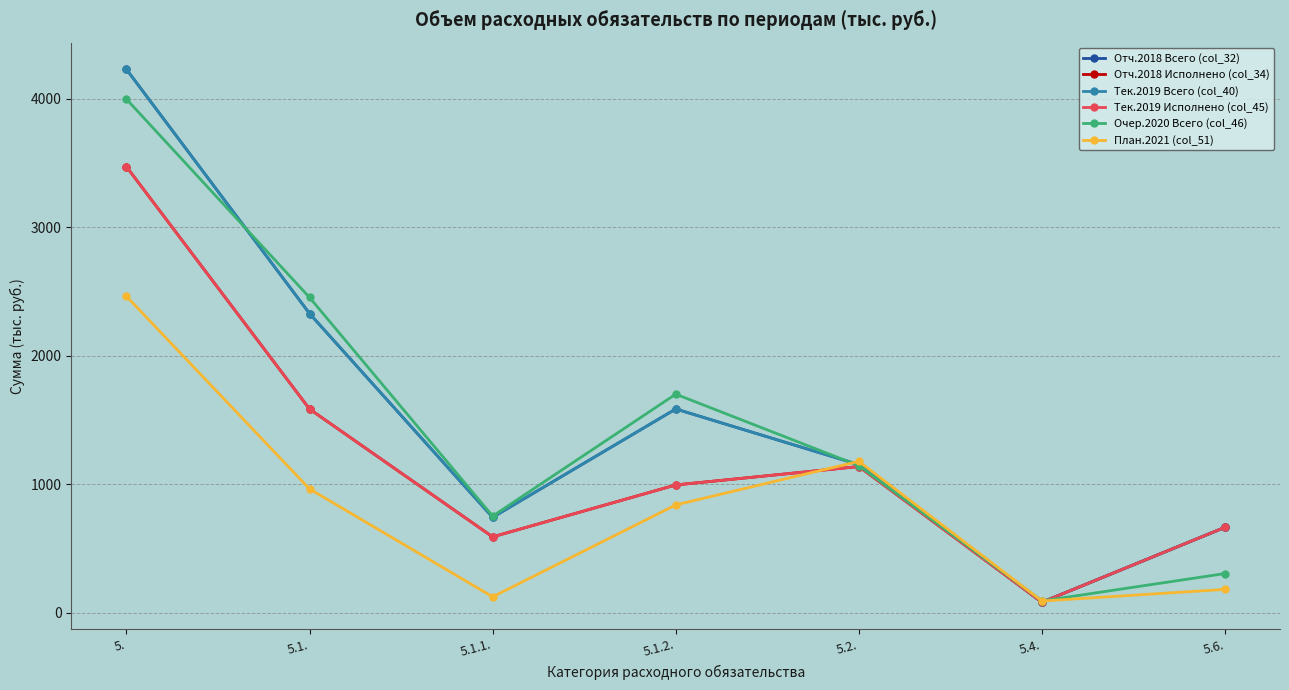

What is the value of the Тек.2019 Исполнено (col_45) point at the 7th from the left?

665.4